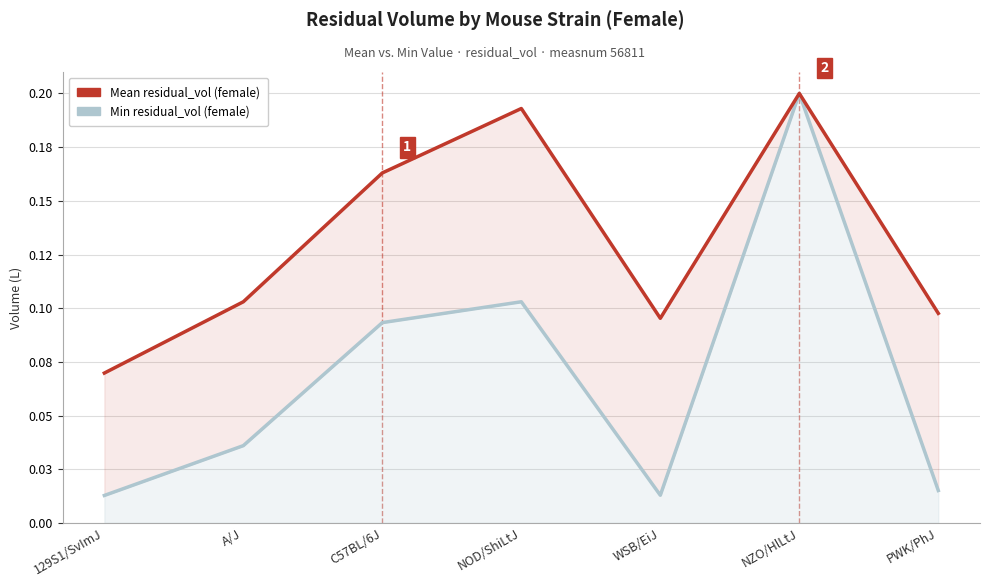

What is the maximum value shown in the chart?

0.2